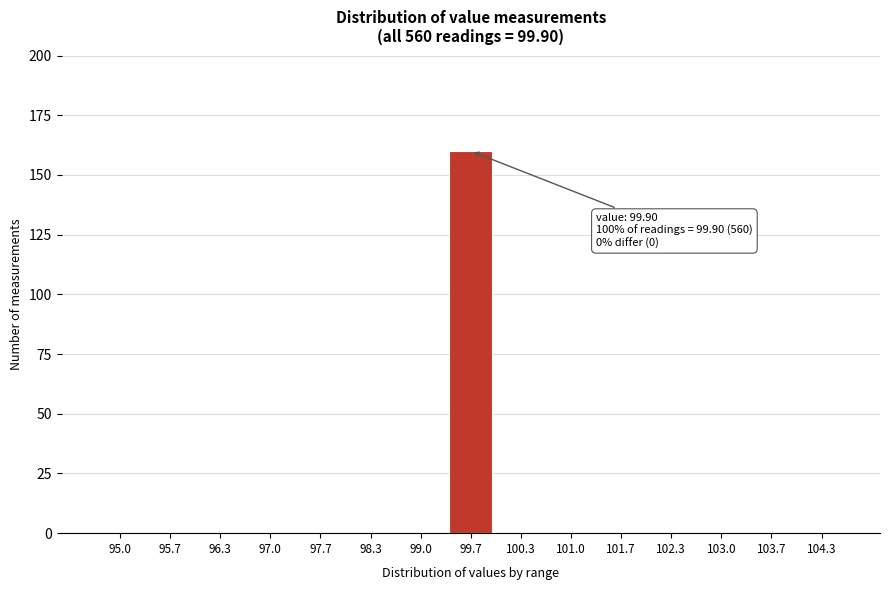

Reading right to left, what are all the values shown in this chart?

104.3=0	103.7=0	103.0=0	102.3=0	101.7=0	101.0=0	100.3=0	99.7=160	99.0=0	98.3=0	97.7=0	97.0=0	96.3=0	95.7=0	95.0=0